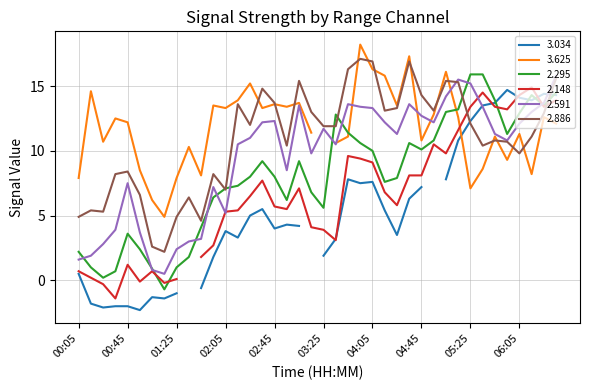

How many interior local peaks does the 2.295 series have?

6